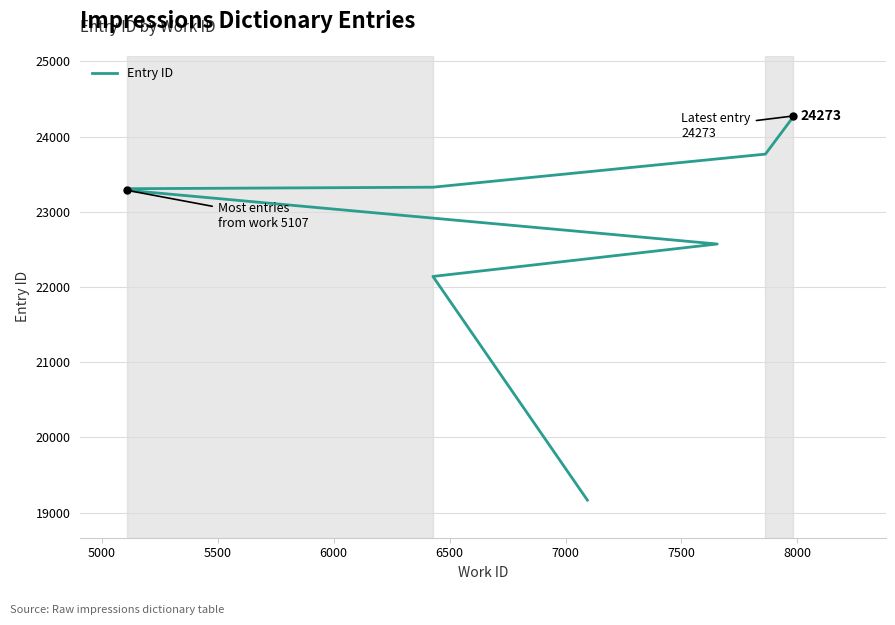

Count the number of data series in this chart.

1